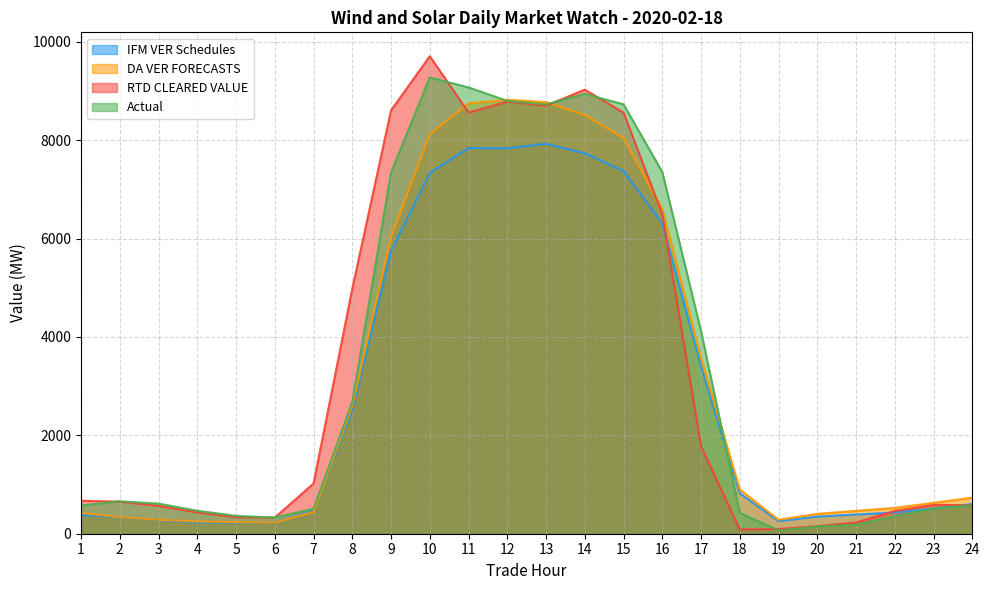

List the series in order of their peak value, lowest first.

IFM VER Schedules, DA VER FORECASTS, Actual, RTD CLEARED VALUE